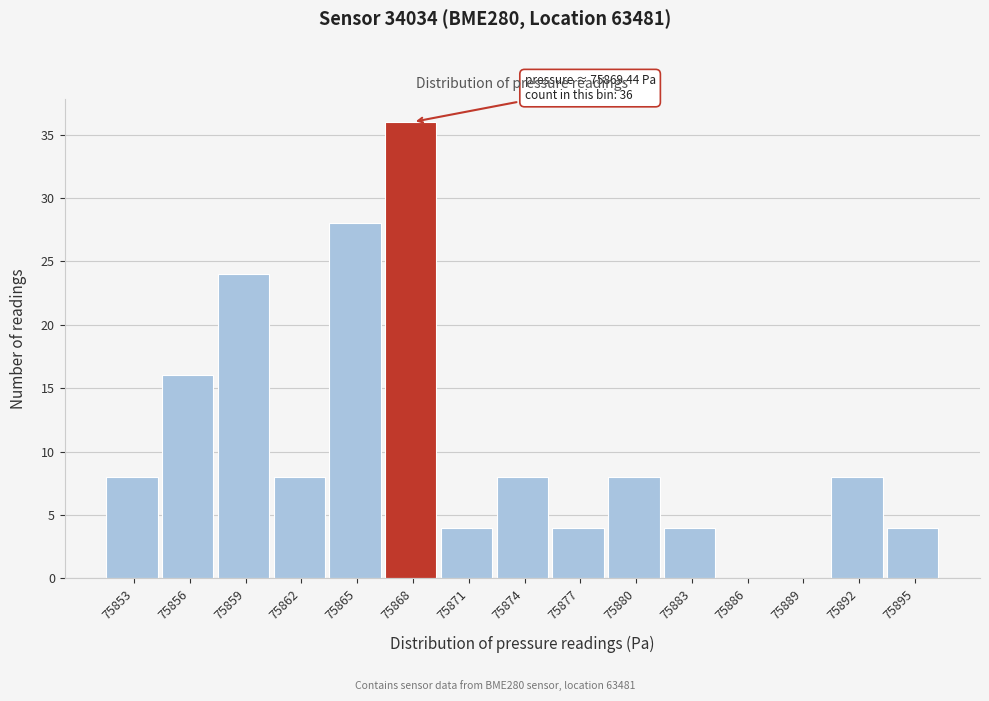

Reading left to right, list all the values displayed in this chart.

75853=8	75856=16	75859=24	75862=8	75865=28	75868=36	75871=4	75874=8	75877=4	75880=8	75883=4	75886=0	75889=0	75892=8	75895=4